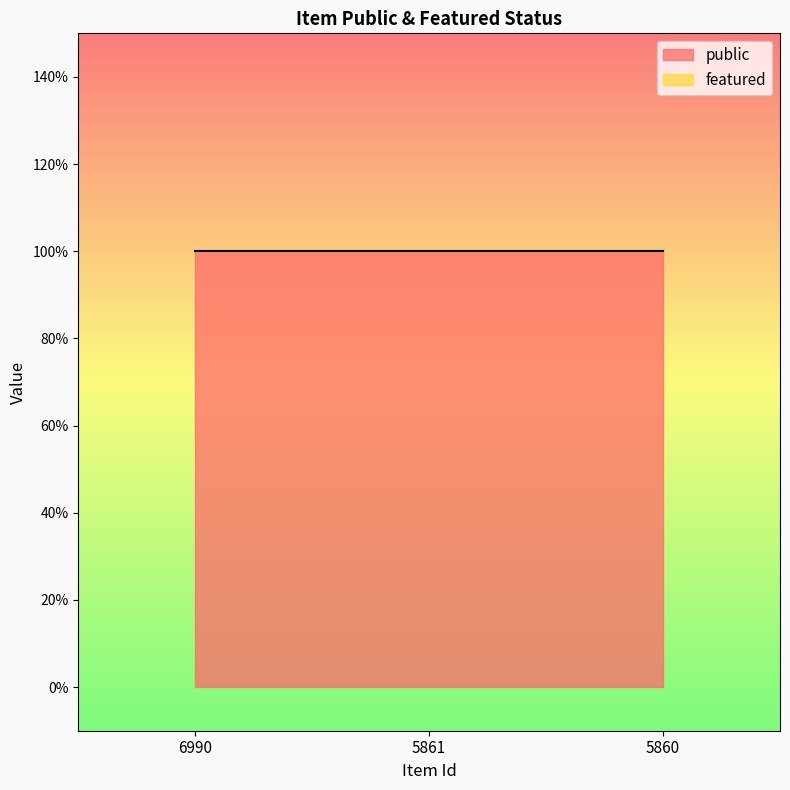

Which series has the largest range (max minus min)?

public